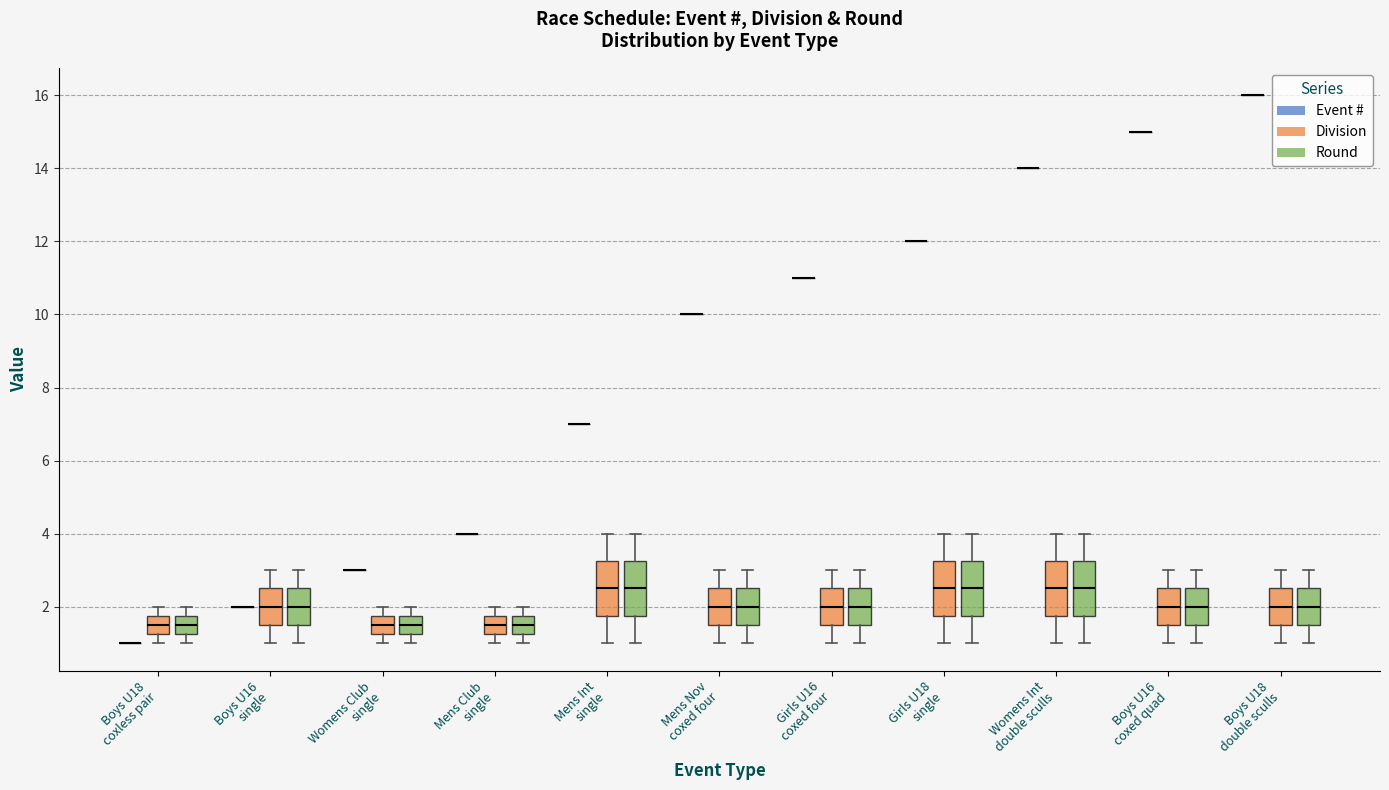

Reading left to right, transcribe this box plot: for each box, give where its median line is, the range the box spans, and where its two whiskers end, as read against the y-axis. The values are not printed on the chart, so give them approximately, as read against the axis.

Boys U18 coxless pair (Event #): box collapsed to a line at 1.0, whiskers 1.0 to 1.0
Boys U18 coxless pair (Division): median 1.6, box 1.2 to 1.8, whiskers 1.0 to 2.0
Boys U18 coxless pair (Round): median 1.6, box 1.2 to 1.8, whiskers 1.0 to 2.0
Boys U16 single (Event #): box collapsed to a line at 2.0, whiskers 2.0 to 2.0
Boys U16 single (Division): median 2.0, box 1.6 to 2.6, whiskers 1.0 to 3.0
Boys U16 single (Round): median 2.0, box 1.6 to 2.6, whiskers 1.0 to 3.0
Womens Club single (Event #): box collapsed to a line at 3.0, whiskers 3.0 to 3.0
Womens Club single (Division): median 1.6, box 1.2 to 1.8, whiskers 1.0 to 2.0
Womens Club single (Round): median 1.6, box 1.2 to 1.8, whiskers 1.0 to 2.0
Mens Club single (Event #): box collapsed to a line at 4.0, whiskers 4.0 to 4.0
Mens Club single (Division): median 1.6, box 1.2 to 1.8, whiskers 1.0 to 2.0
Mens Club single (Round): median 1.6, box 1.2 to 1.8, whiskers 1.0 to 2.0
Mens Int single (Event #): box collapsed to a line at 7.0, whiskers 7.0 to 7.0
Mens Int single (Division): median 2.6, box 1.8 to 3.2, whiskers 1.0 to 4.0
Mens Int single (Round): median 2.6, box 1.8 to 3.2, whiskers 1.0 to 4.0
Mens Nov coxed four (Event #): box collapsed to a line at 10.0, whiskers 10.0 to 10.0
Mens Nov coxed four (Division): median 2.0, box 1.6 to 2.6, whiskers 1.0 to 3.0
Mens Nov coxed four (Round): median 2.0, box 1.6 to 2.6, whiskers 1.0 to 3.0
Girls U16 coxed four (Event #): box collapsed to a line at 11.0, whiskers 11.0 to 11.0
Girls U16 coxed four (Division): median 2.0, box 1.6 to 2.6, whiskers 1.0 to 3.0
Girls U16 coxed four (Round): median 2.0, box 1.6 to 2.6, whiskers 1.0 to 3.0
Girls U18 single (Event #): box collapsed to a line at 12.0, whiskers 12.0 to 12.0
Girls U18 single (Division): median 2.6, box 1.8 to 3.2, whiskers 1.0 to 4.0
Girls U18 single (Round): median 2.6, box 1.8 to 3.2, whiskers 1.0 to 4.0
Womens Int double sculls (Event #): box collapsed to a line at 14.0, whiskers 14.0 to 14.0
Womens Int double sculls (Division): median 2.6, box 1.8 to 3.2, whiskers 1.0 to 4.0
Womens Int double sculls (Round): median 2.6, box 1.8 to 3.2, whiskers 1.0 to 4.0
Boys U16 coxed quad (Event #): box collapsed to a line at 15.0, whiskers 15.0 to 15.0
Boys U16 coxed quad (Division): median 2.0, box 1.6 to 2.6, whiskers 1.0 to 3.0
Boys U16 coxed quad (Round): median 2.0, box 1.6 to 2.6, whiskers 1.0 to 3.0
Boys U18 double sculls (Event #): box collapsed to a line at 16.0, whiskers 16.0 to 16.0
Boys U18 double sculls (Division): median 2.0, box 1.6 to 2.6, whiskers 1.0 to 3.0
Boys U18 double sculls (Round): median 2.0, box 1.6 to 2.6, whiskers 1.0 to 3.0